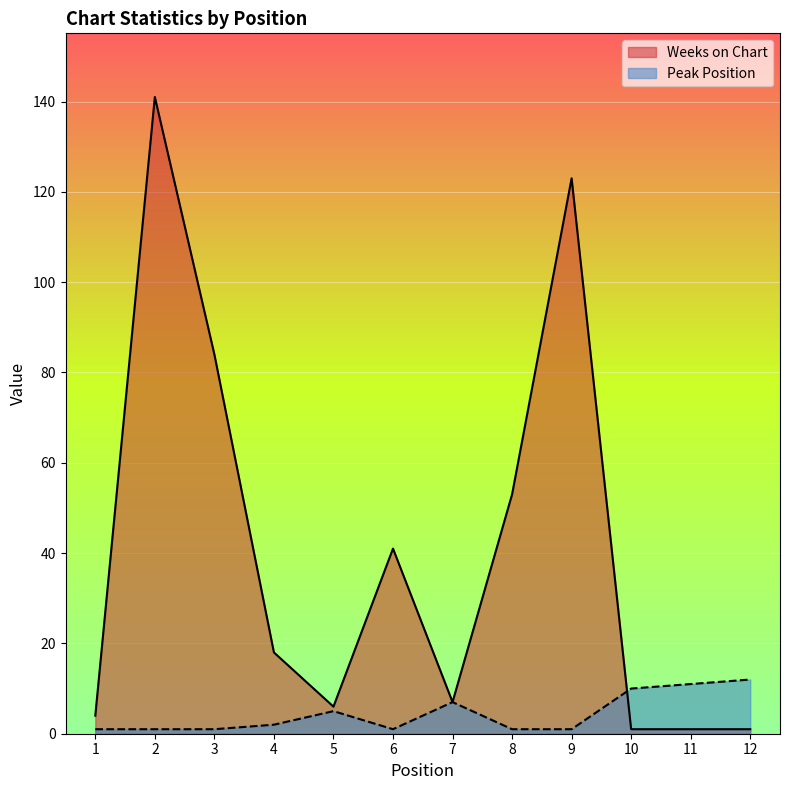

Between 4 and 8, which series saw the biggest shift?

Weeks on Chart